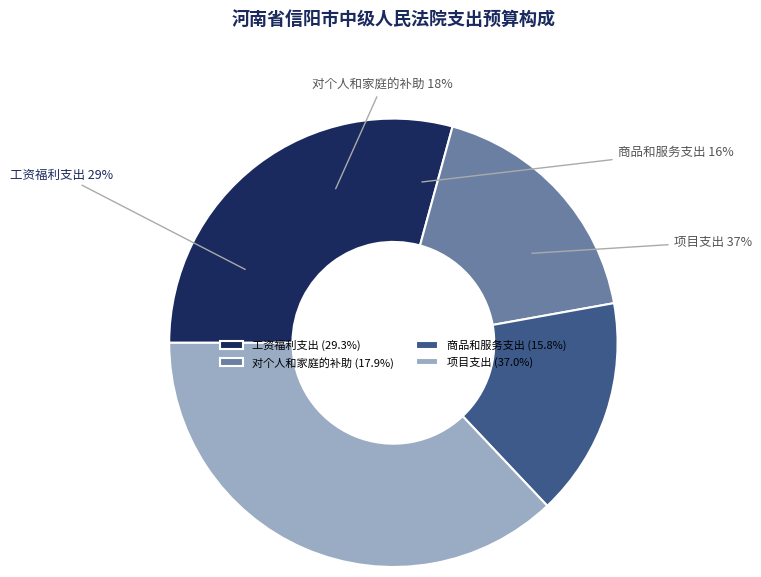

Is 对个人和家庭的补助 the majority of the pie?

No